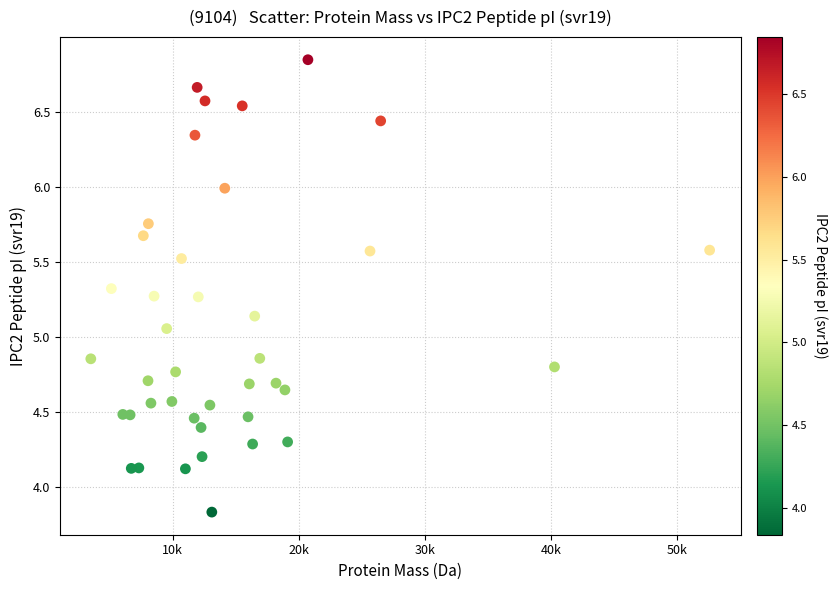

What is the range of X values (max minus min)?

49069.3